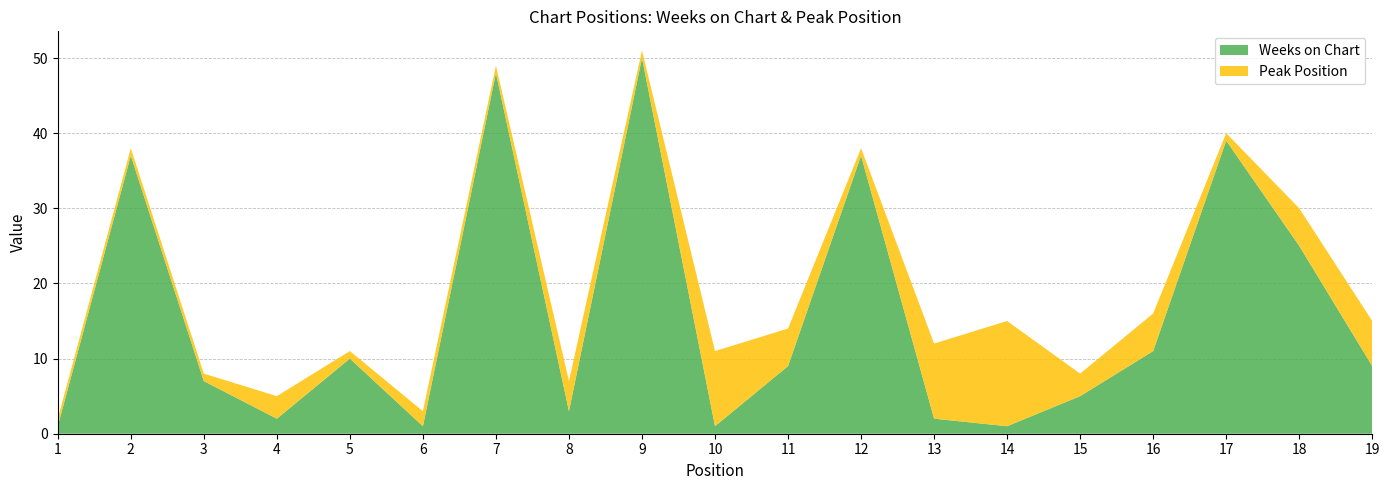

Reading right to left, extract all data points from this chart.

Weeks on Chart: 9	25	39	11	5	1	2	37	9	1	50	3	48	1	10	2	7	37	1
Peak Position: 6	5	1	5	3	14	10	1	5	10	1	4	1	2	1	3	1	1	1